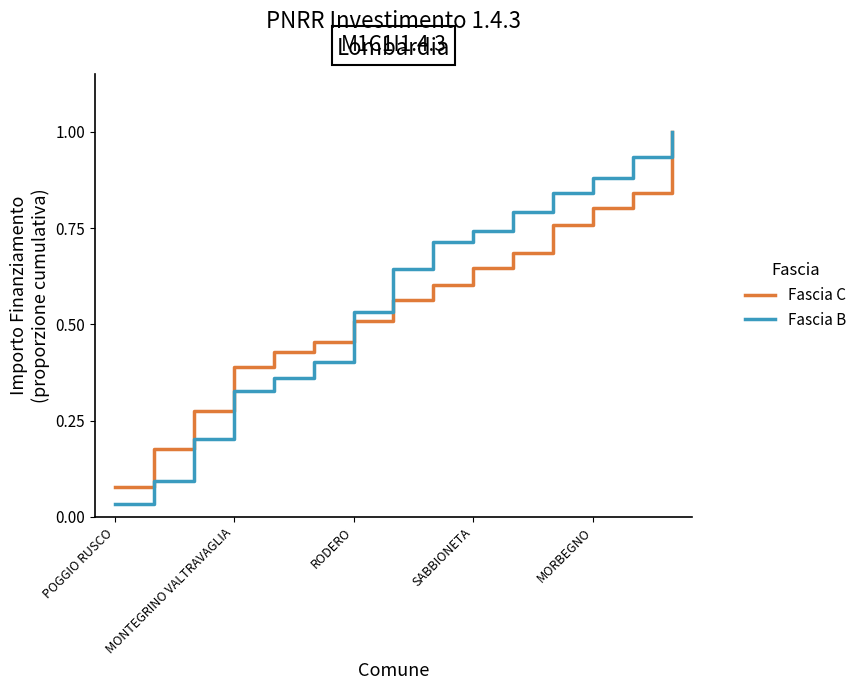

Which series has the widest spread of values?

Fascia B